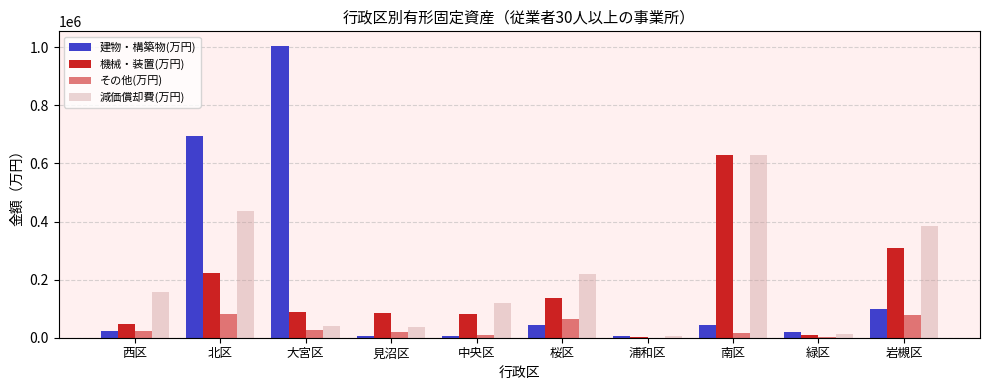

Are the bars grouped side by side (vs. stacked)?

Yes